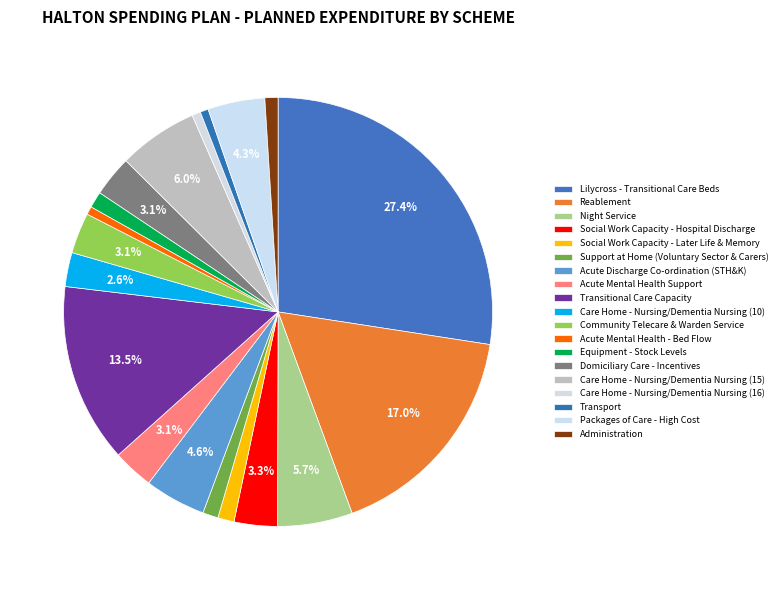

Rank the categories by value from lowest to highest.

Acute Mental Health - Bed Flow, Transport, Care Home - Nursing/Dementia Nursing (16), Administration, Support at Home (Voluntary Sector & Carers), Social Work Capacity - Later Life & Memory, Equipment - Stock Levels, Care Home - Nursing/Dementia Nursing (10), Acute Mental Health Support, Community Telecare & Warden Service, Domiciliary Care - Incentives, Social Work Capacity - Hospital Discharge, Packages of Care - High Cost, Acute Discharge Co-ordination (STH&K), Night Service, Care Home - Nursing/Dementia Nursing (15), Transitional Care Capacity, Reablement, Lilycross - Transitional Care Beds